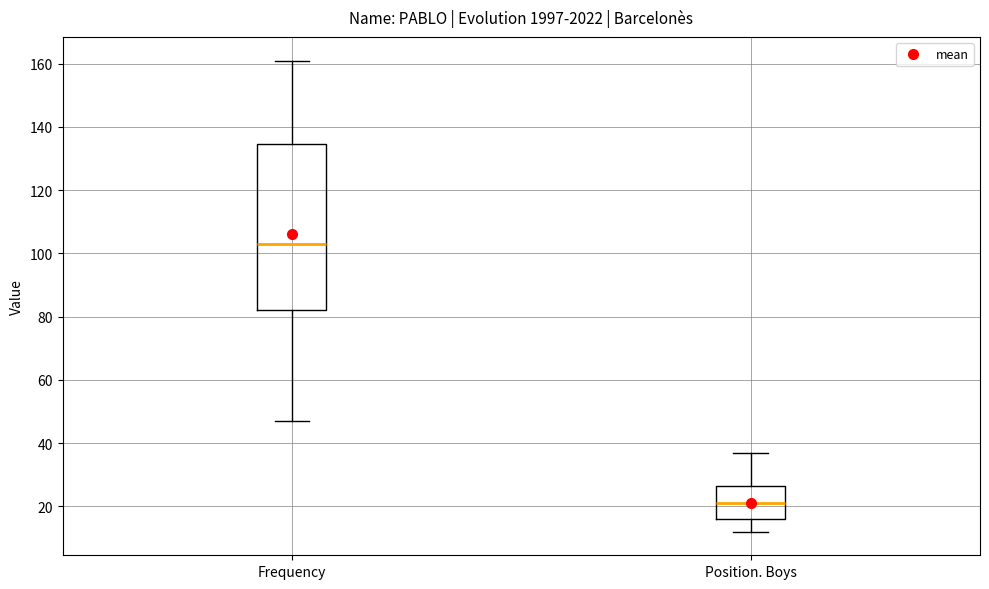

Reading left to right, read every box against the y-axis: the position of its median line, the range the box covers, and the ends of its whiskers. The values are not printed on the chart, so give them approximately, as read against the axis.

Frequency: median 104, box 82 to 134, whiskers 48 to 162
Position. Boys: median 22, box 16 to 26, whiskers 12 to 38